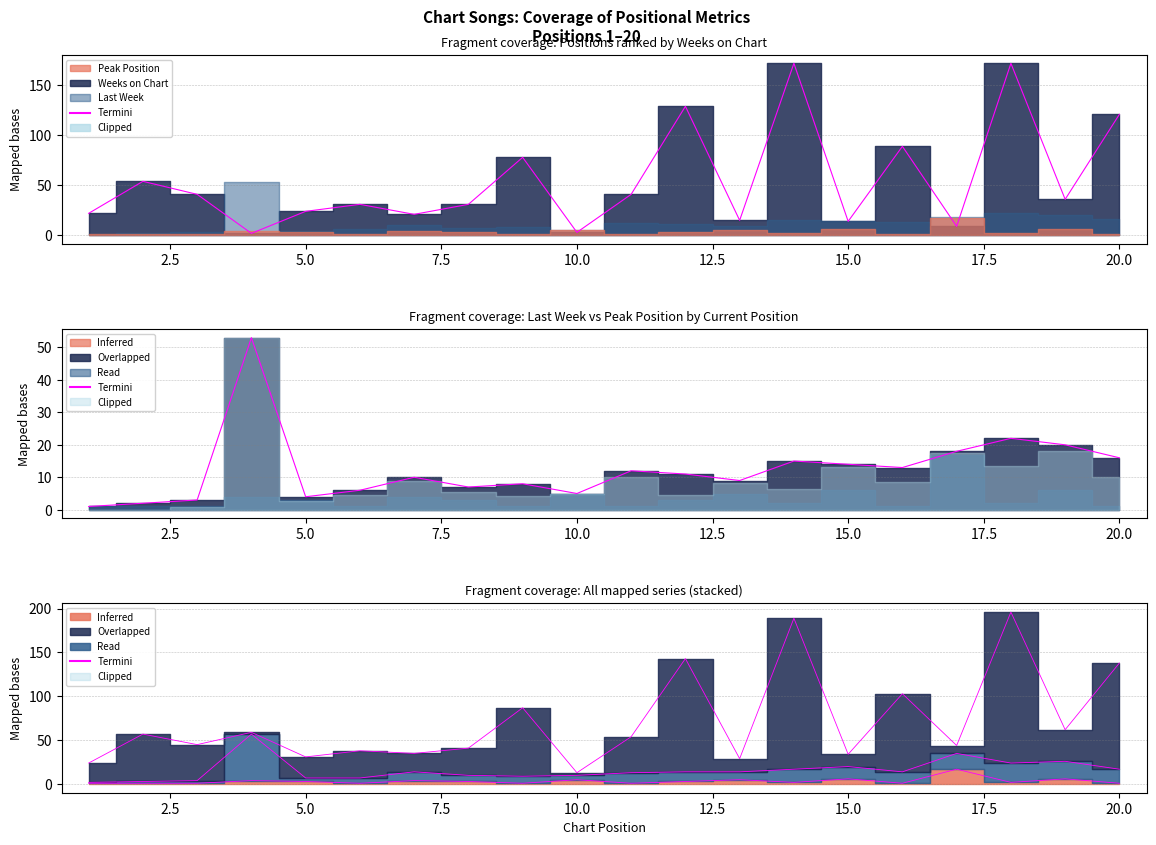

Read the value at 15.0.

14